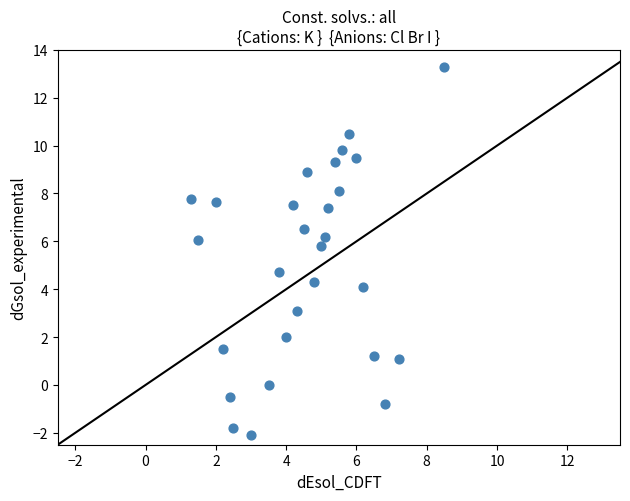

What Y value in the scatter plot is closest to 5?

4.7